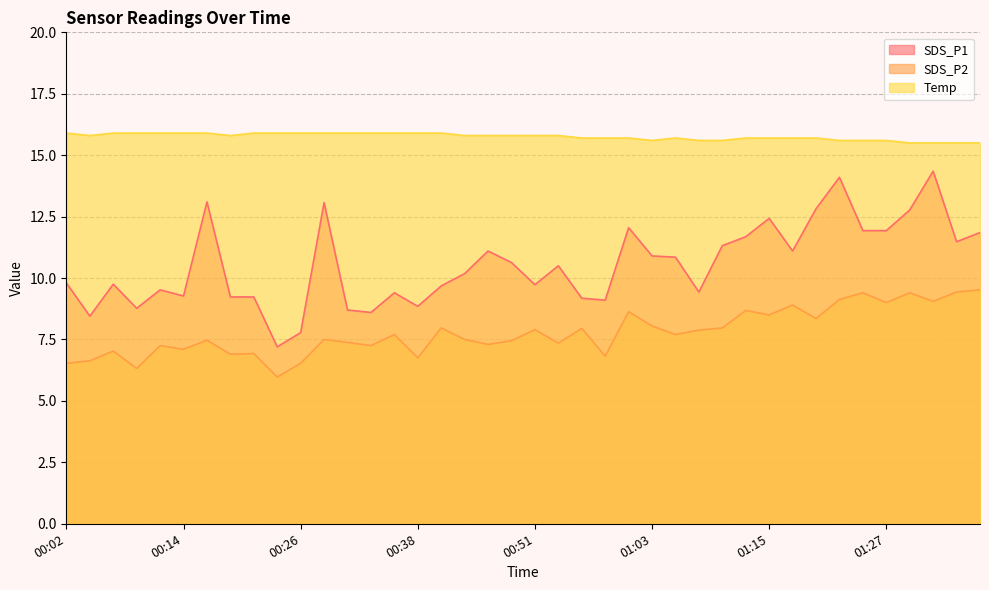

How many categories are shown in the chart?

40